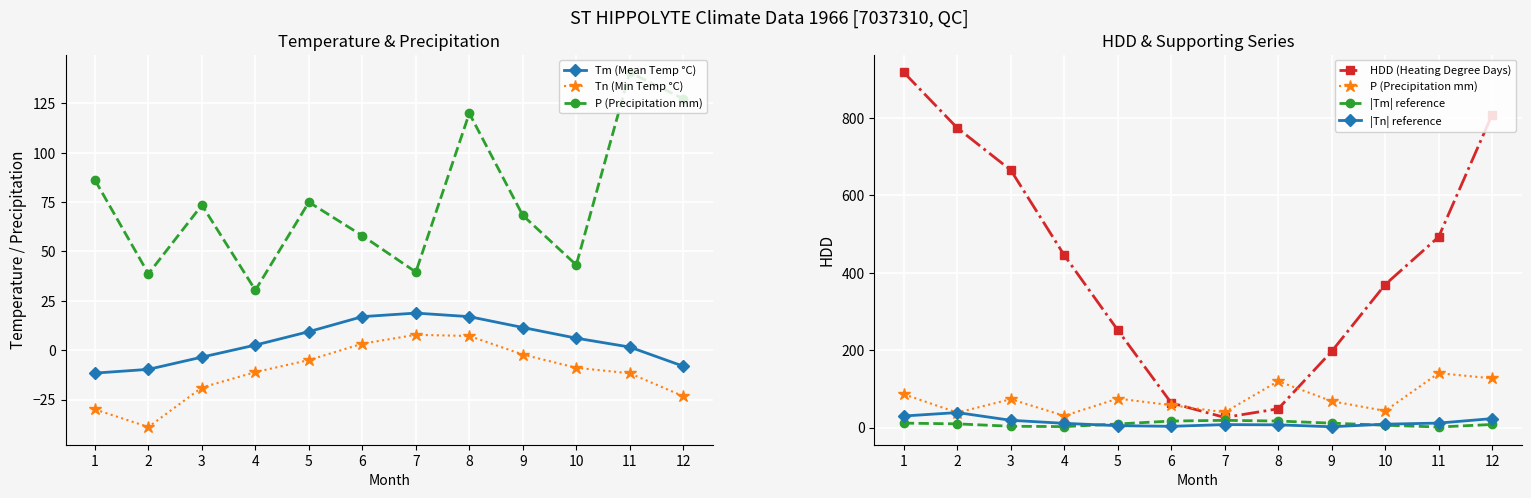

What is the difference between the second highest and second lowest values in the P (Precipitation mm) series?

88.7